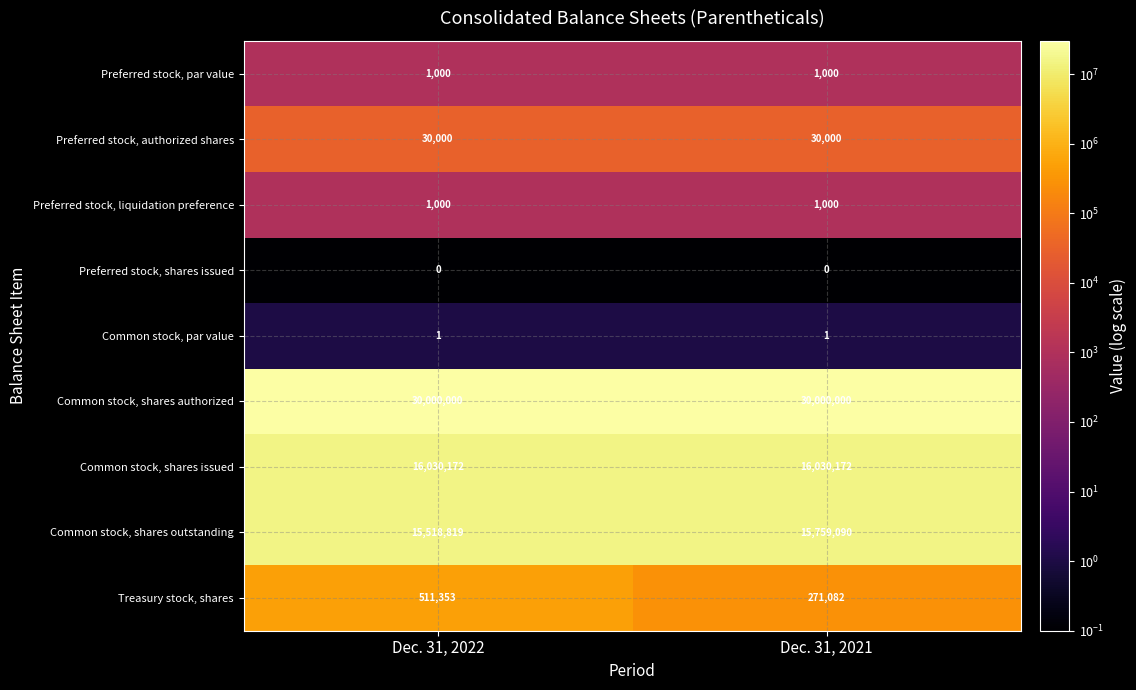

Which series has the largest total across all categories?

Common stock, shares authorized